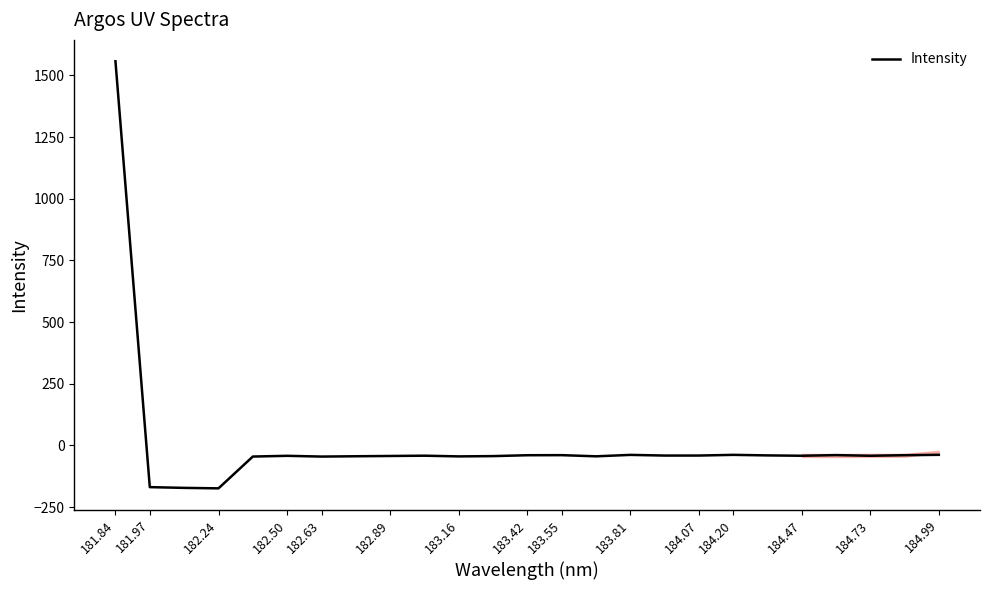

What is the greatest value displayed?

1557.2